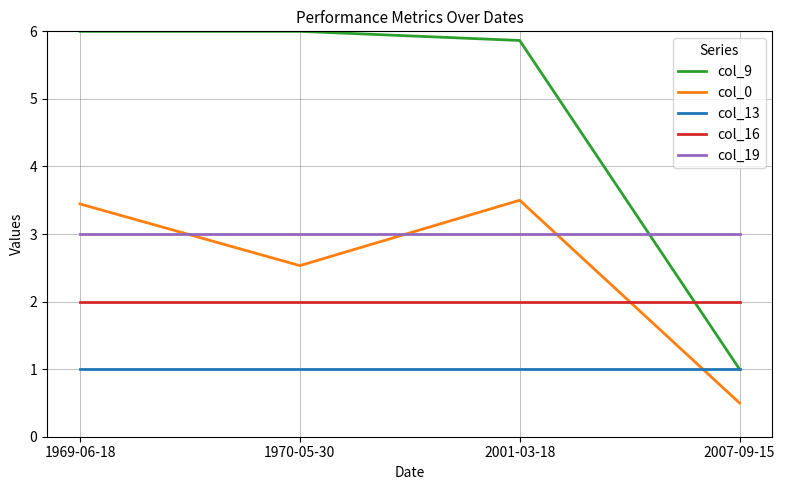

List the series in order of their peak value, highest first.

col_9, col_0, col_19, col_16, col_13